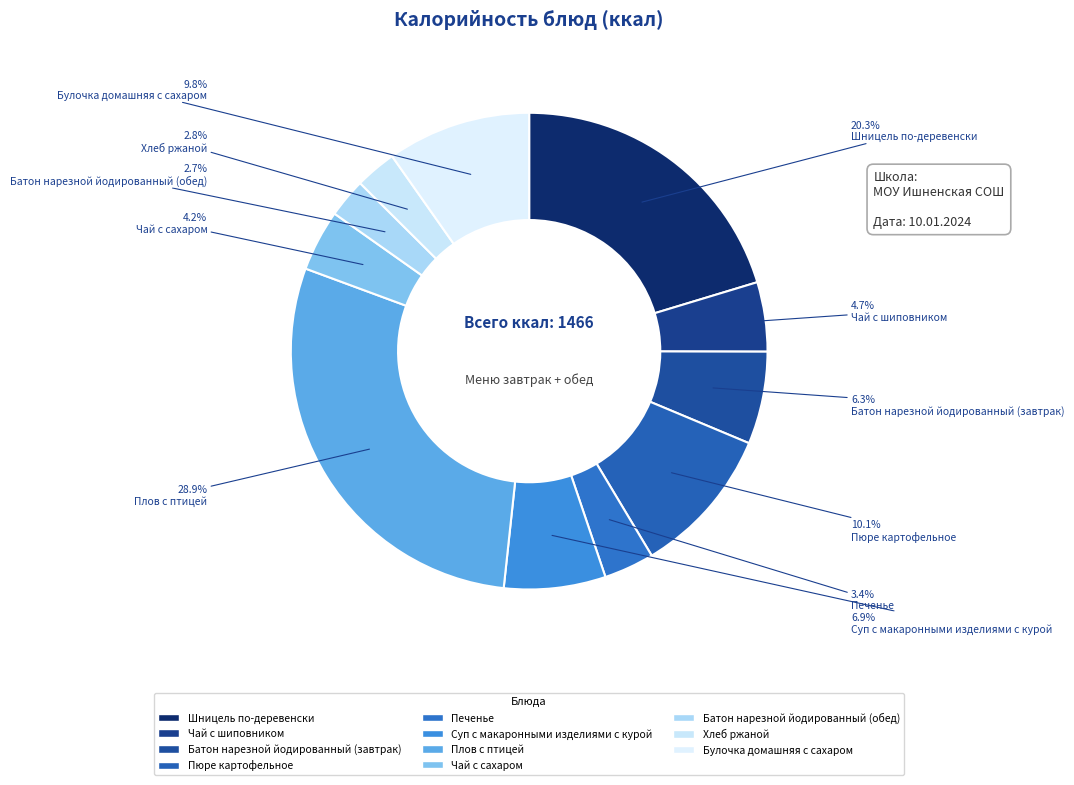

Count the number of slices in the pie.

11